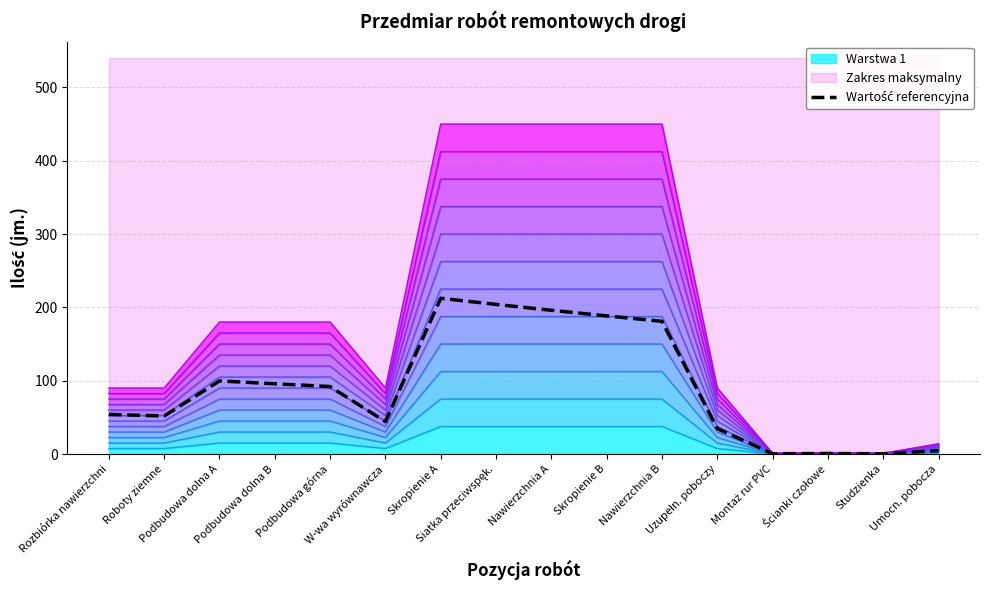

What is the smallest value displayed?

0.3